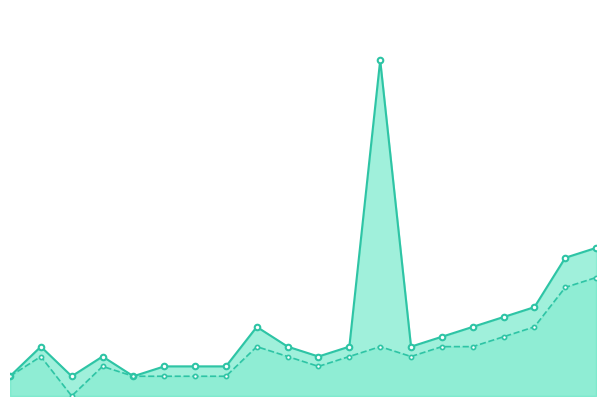

The P1 series shows 3 at 17. True or false?

False